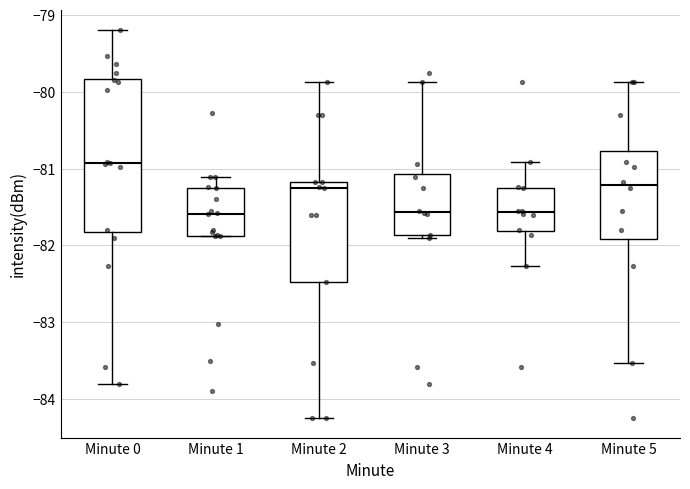

Where does the upper whisker of the box for Minute 0 end on the y-axis? The values are not printed on the chart, so give them approximately, as read against the axis.

-79.2